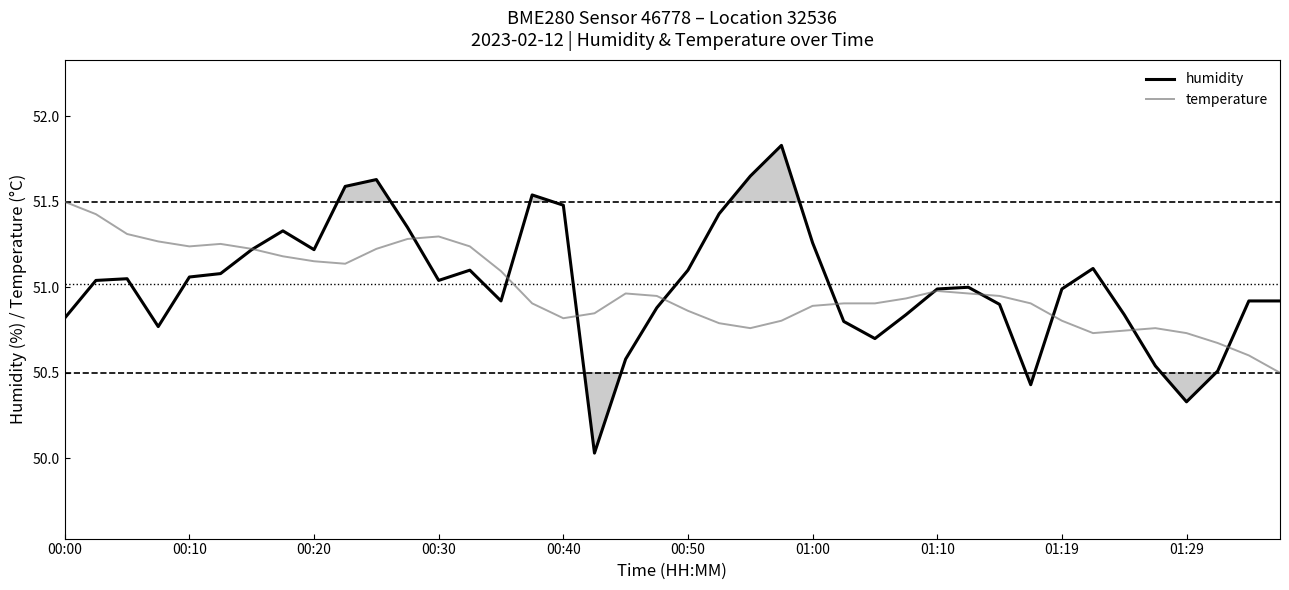

Is it true that humidity equals 24.4 at 00:10?

False